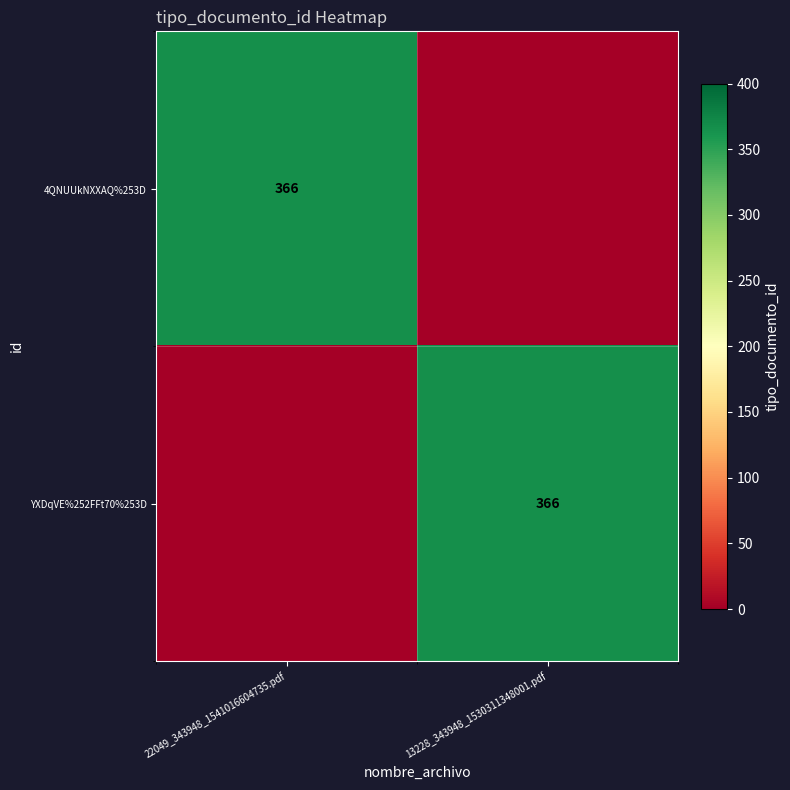

Is it true that 4QNUUkNXXAQ%253D equals 163 at 22049_343948_1541016604735.pdf?

False